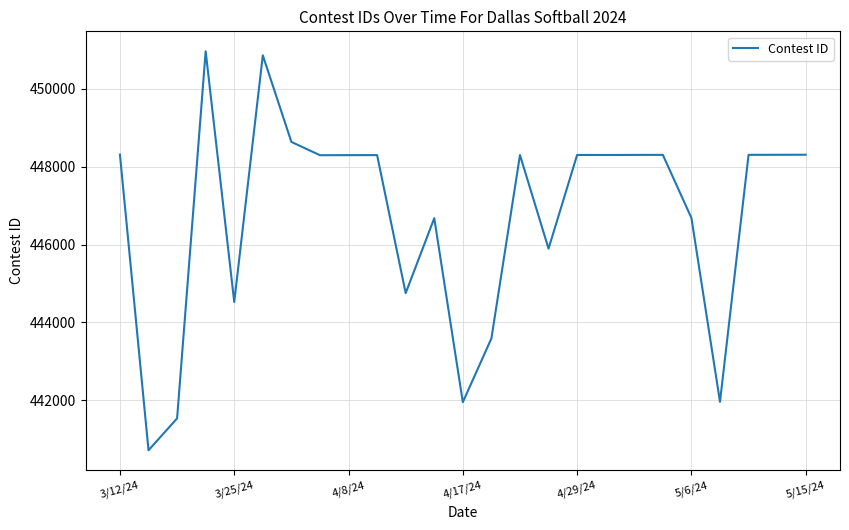

What is the difference between the maximum and minimum values?

10253